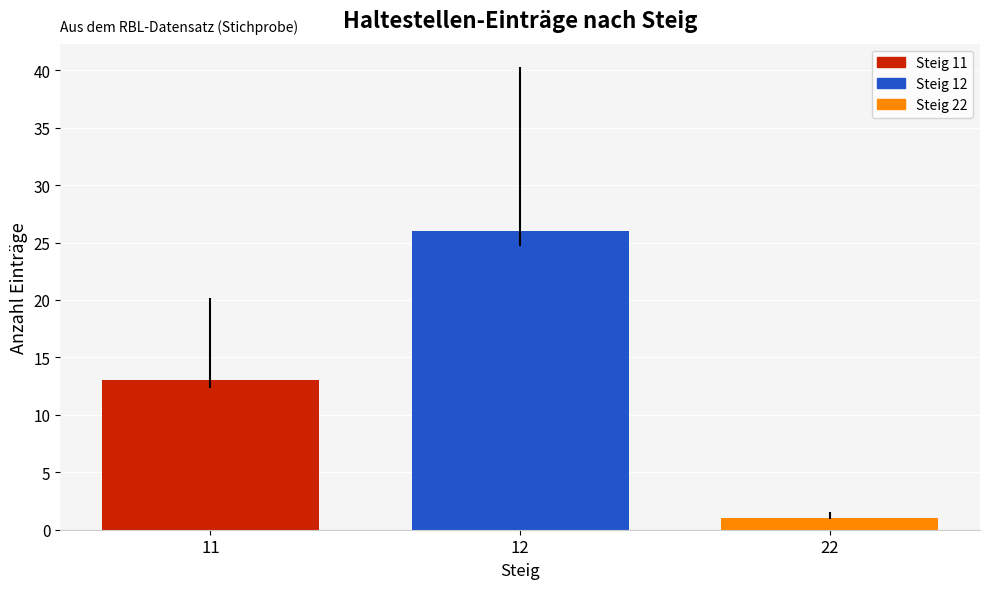

Read the value at 12, to the nearest 5.

25